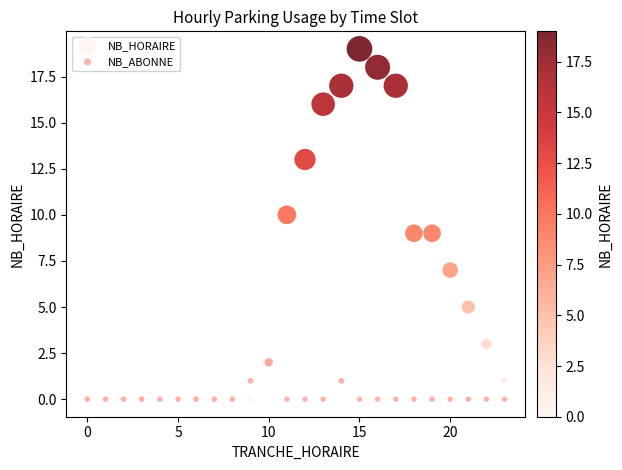

Which series contains the highest Y value?

NB_HORAIRE